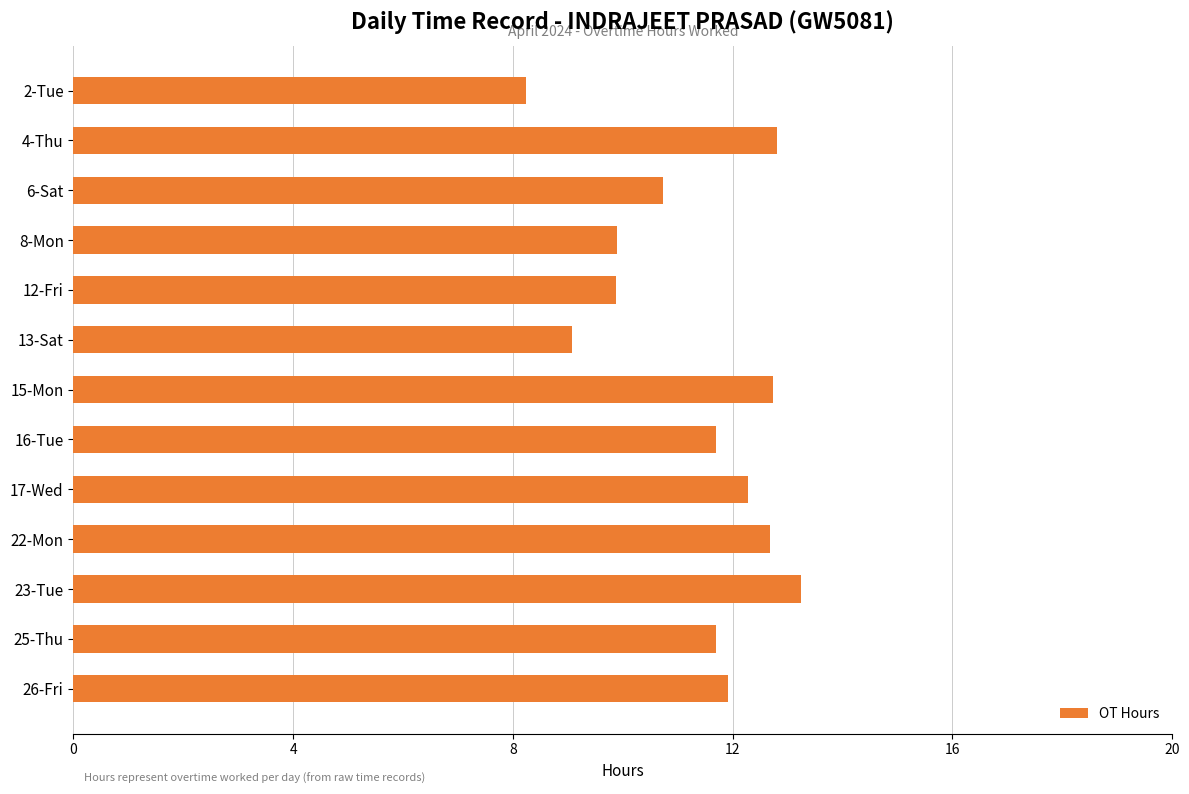

Approximately how many times larger is the value at 16-Tue compared to 22-Mon?

0.9